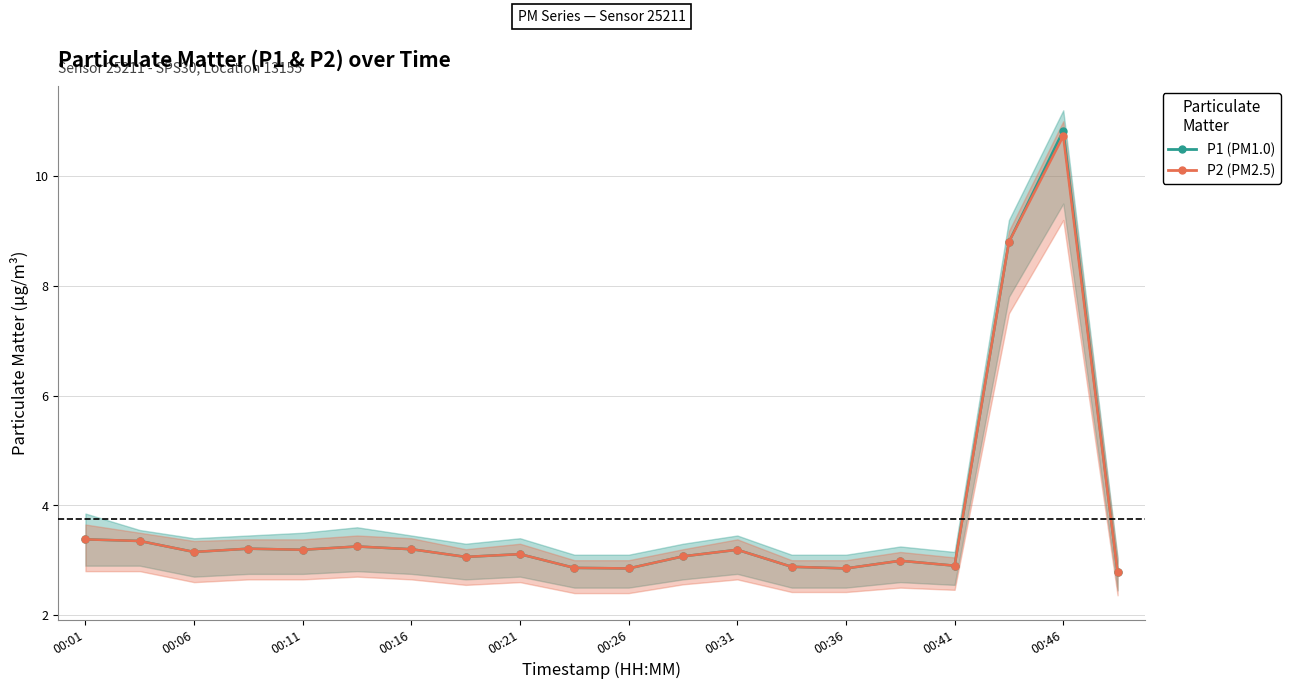

What is the value of the P1 point at the 11th from the left?

2.9